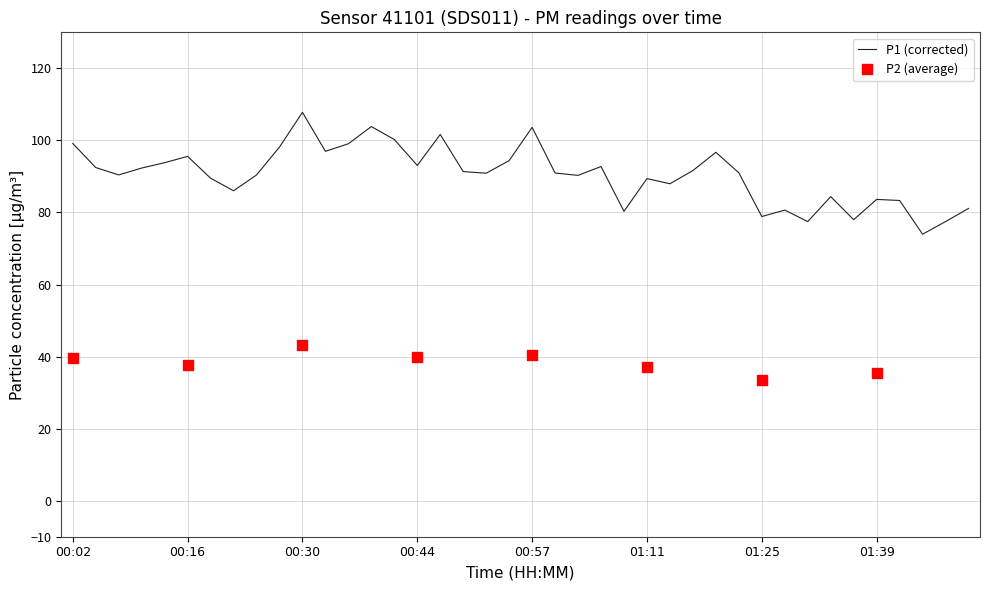

What is the ratio of the value at 01:25 to the value at 00:21?

0.9